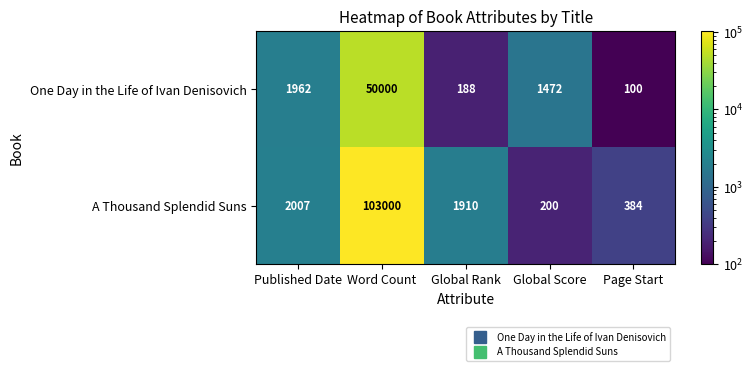

List the series in order of their peak value, highest first.

A Thousand Splendid Suns, One Day in the Life of Ivan Denisovich